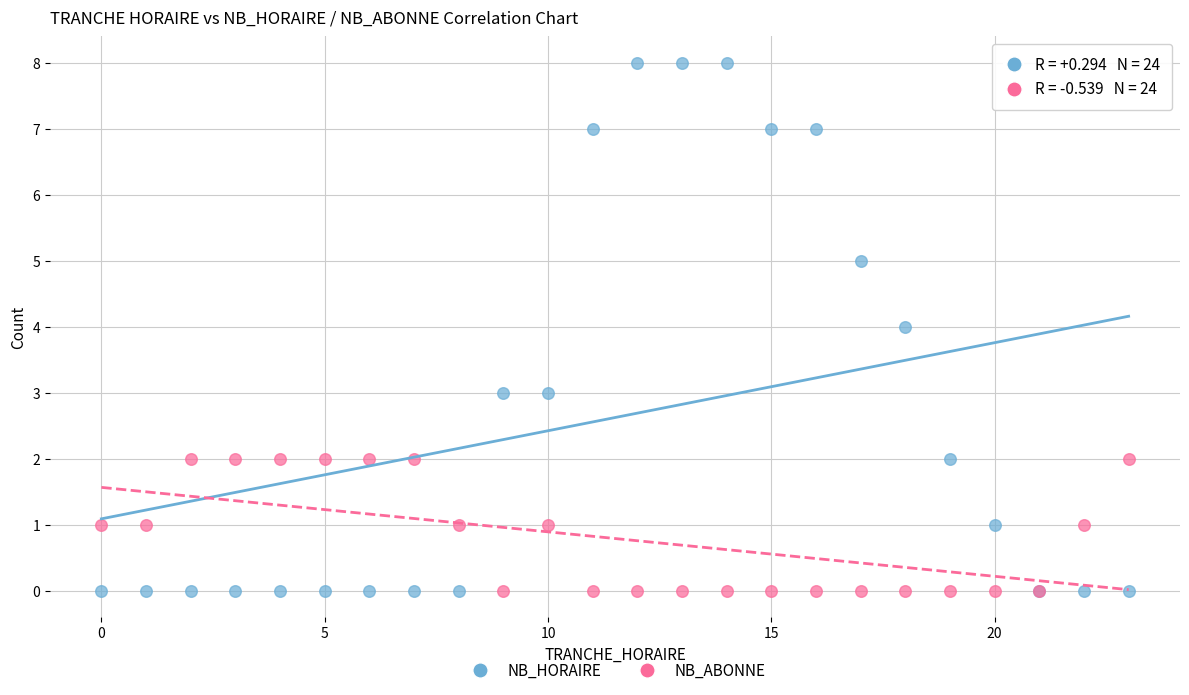

Which series reaches the maximum Y coordinate?

NB_HORAIRE